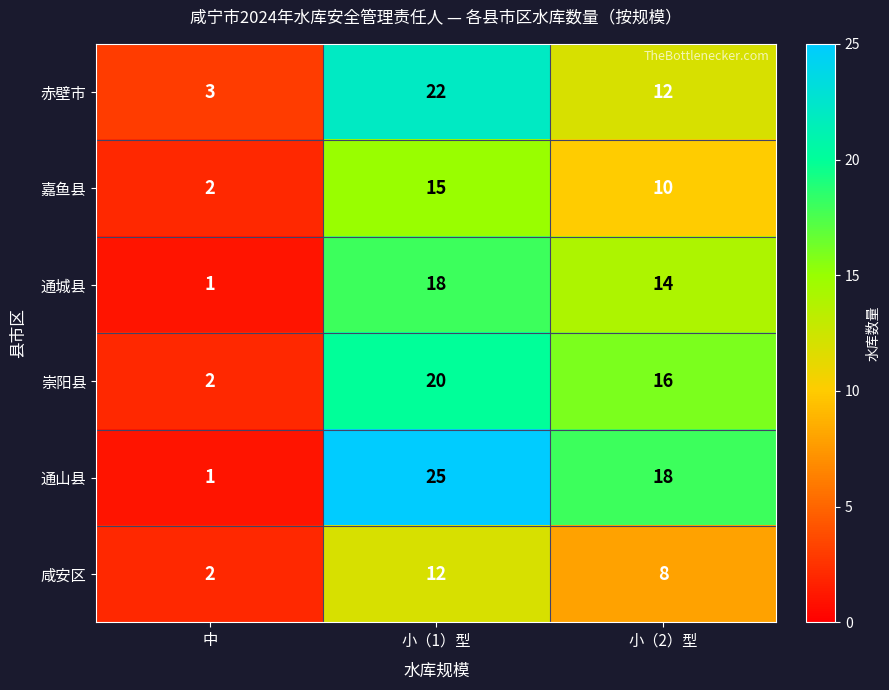

Reading left to right, list all the values displayed in this chart.

赤壁市: 3	22	12
嘉鱼县: 2	15	10
通城县: 1	18	14
崇阳县: 2	20	16
通山县: 1	25	18
咸安区: 2	12	8